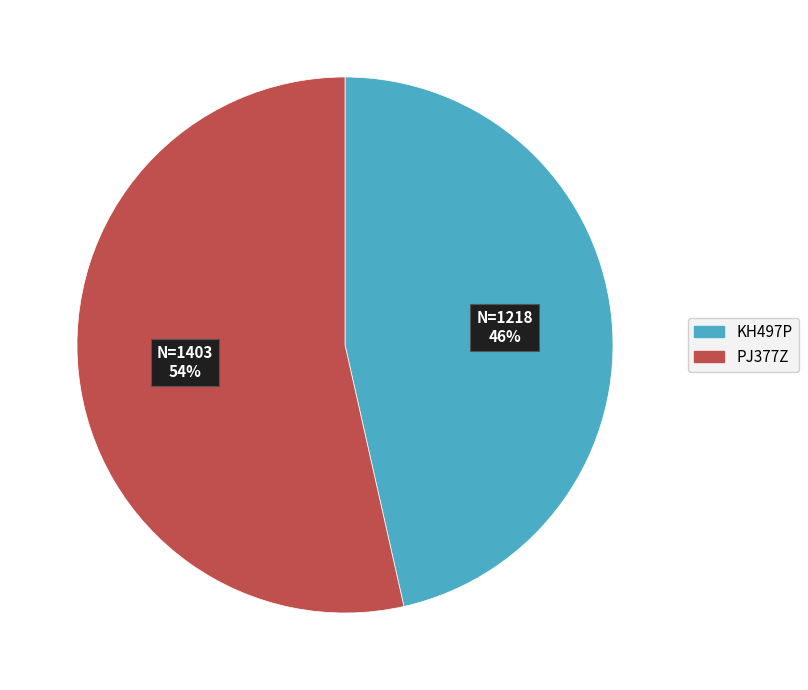

Count the number of slices in the pie.

2